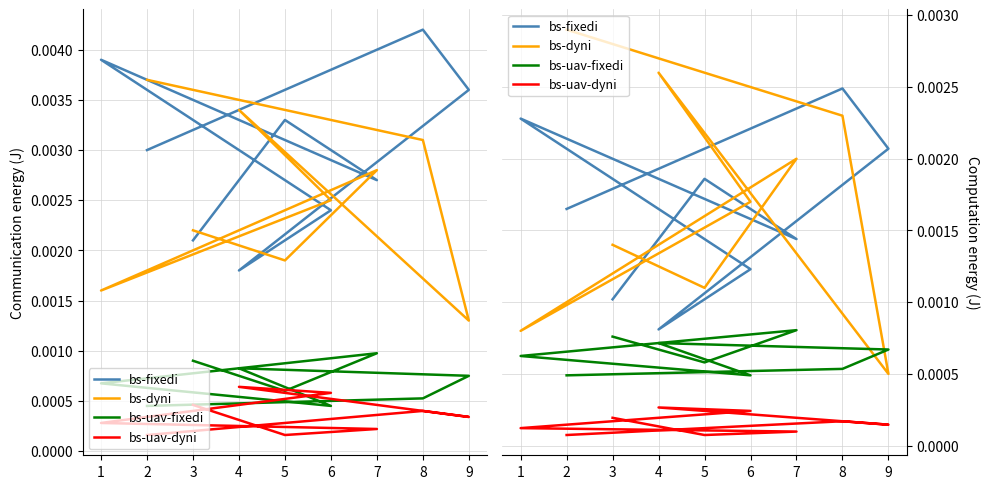

Does the chart have visible grid lines?

Yes